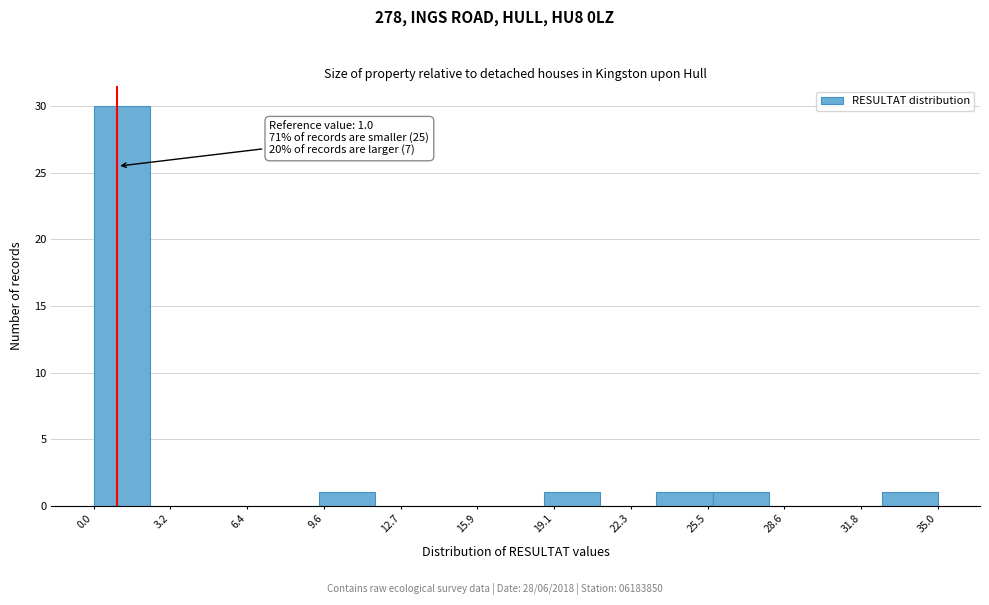

Over which range of the x-axis is the bar tallest?

0.0 to 2.5